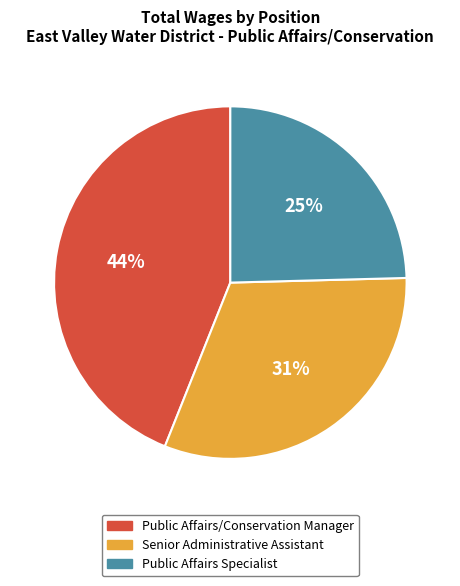

Which has a higher value, Public Affairs Specialist or Senior Administrative Assistant?

Senior Administrative Assistant